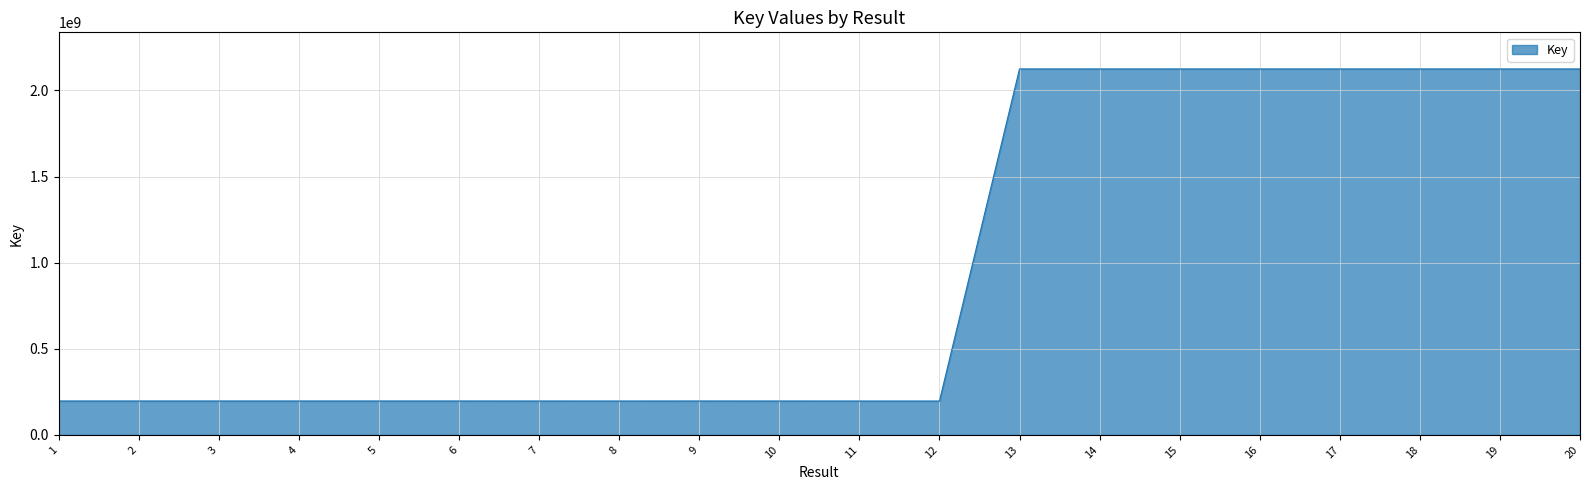

What is the smallest value displayed?

196686246